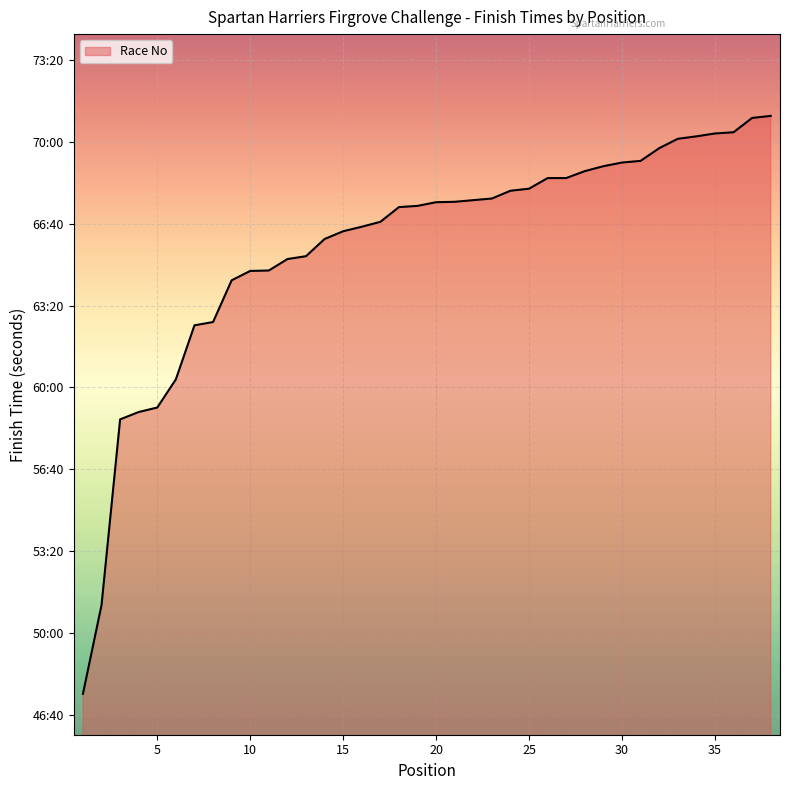

Does the chart have visible grid lines?

Yes